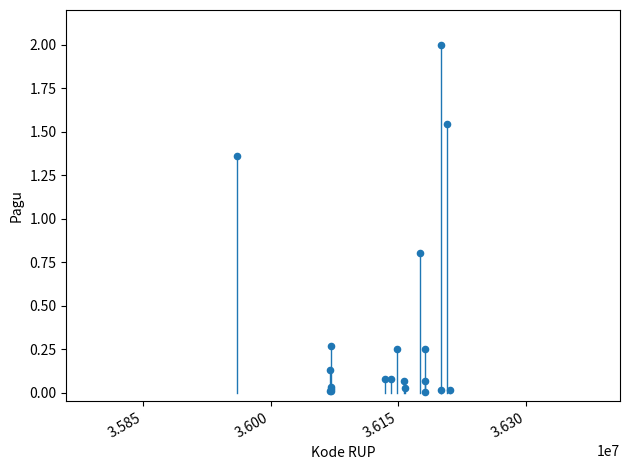

What Y value in the scatter plot is closest to 1?

0.8